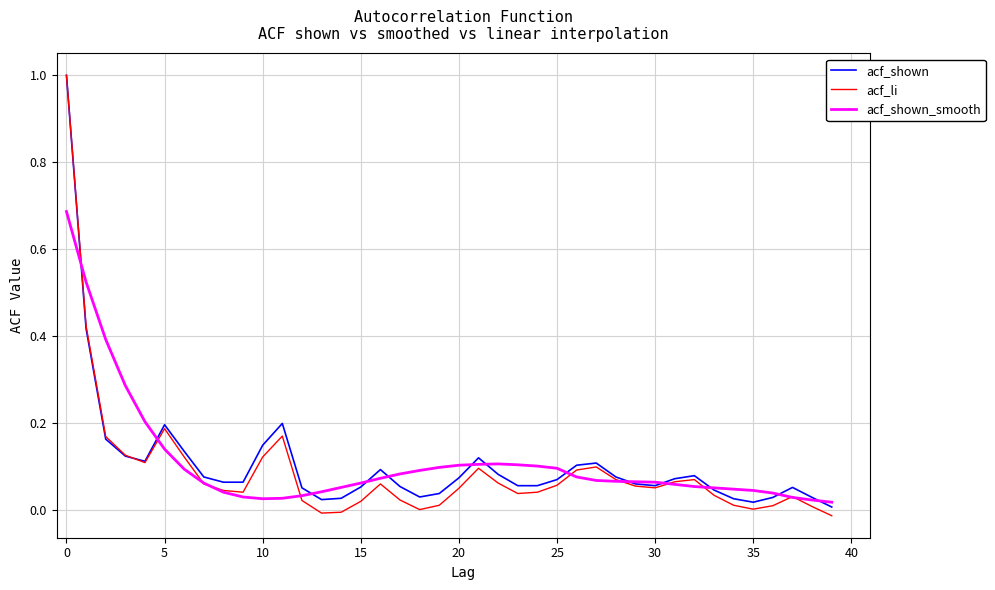

How many interior local valleys does the acf_li series have?

7